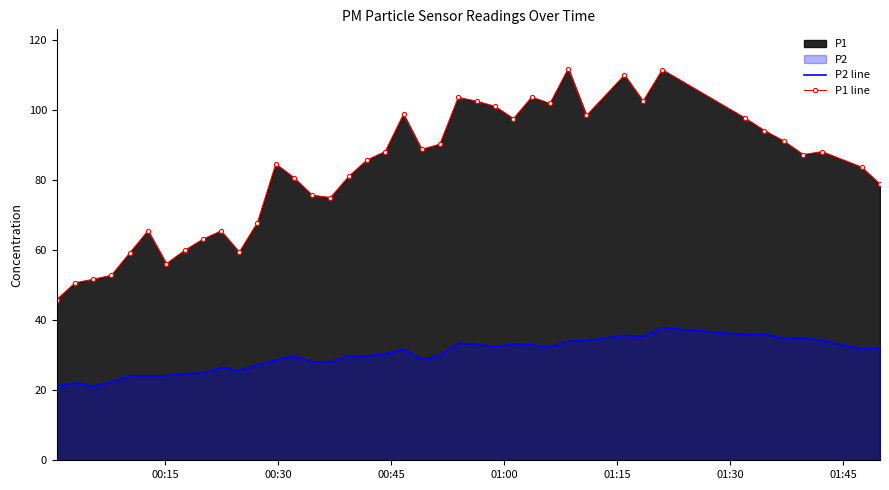

How many data points in P2 line are less than 30?

20